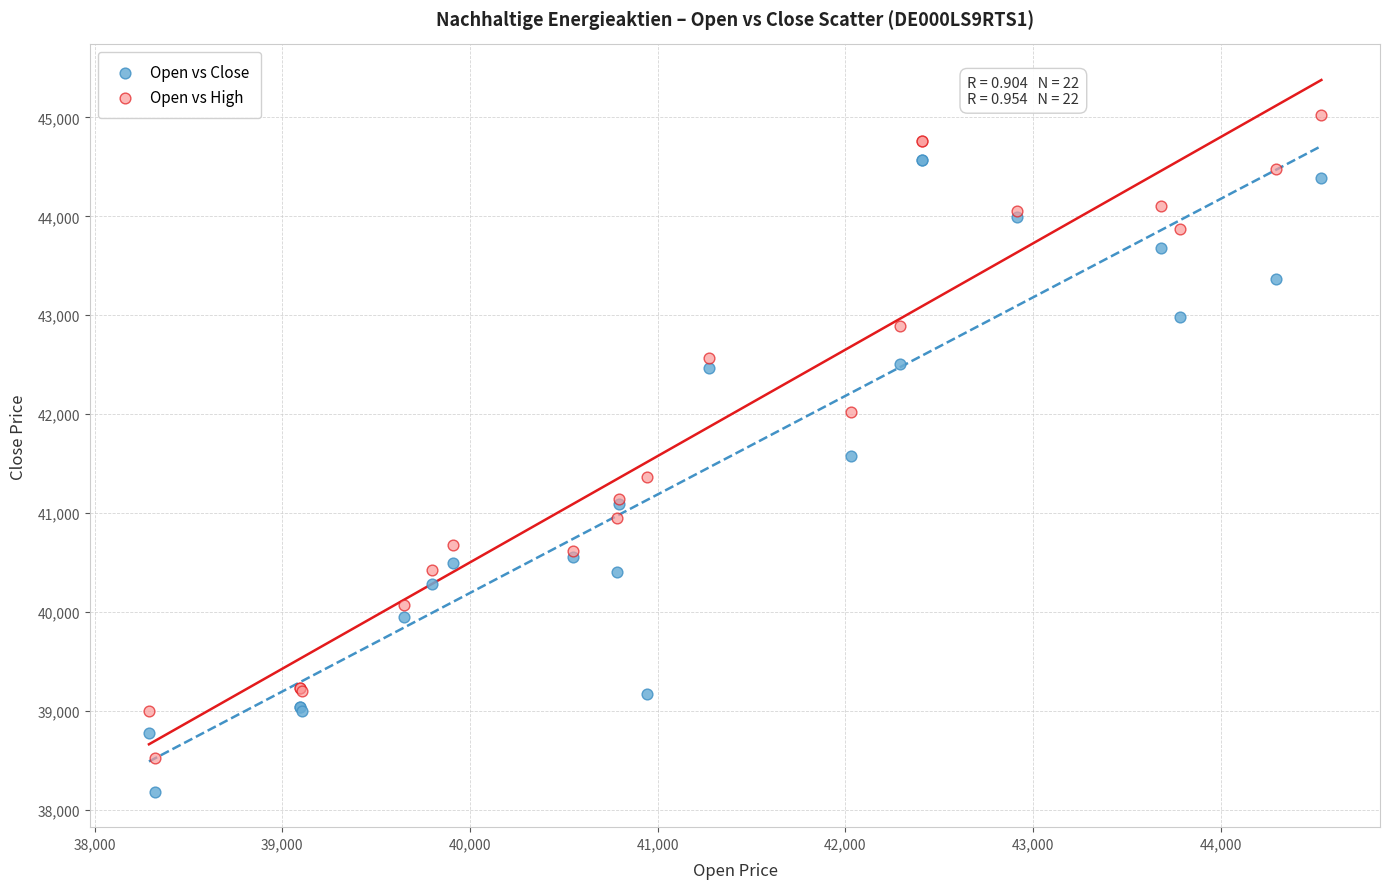

What are all the series names shown in the legend?

Open vs Close, Open vs High